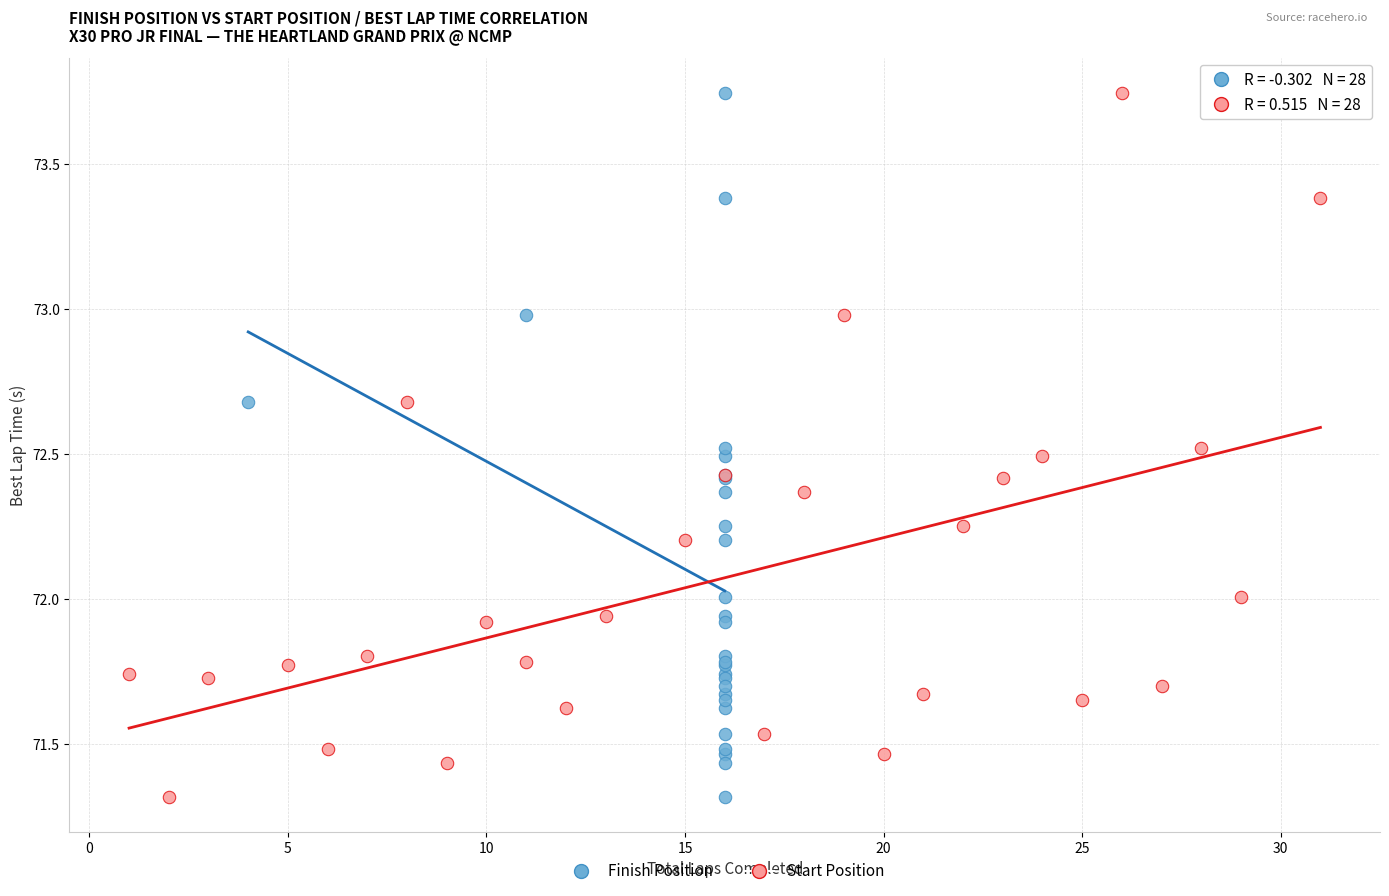

What are all the series names shown in the legend?

Finish Position, Start Position